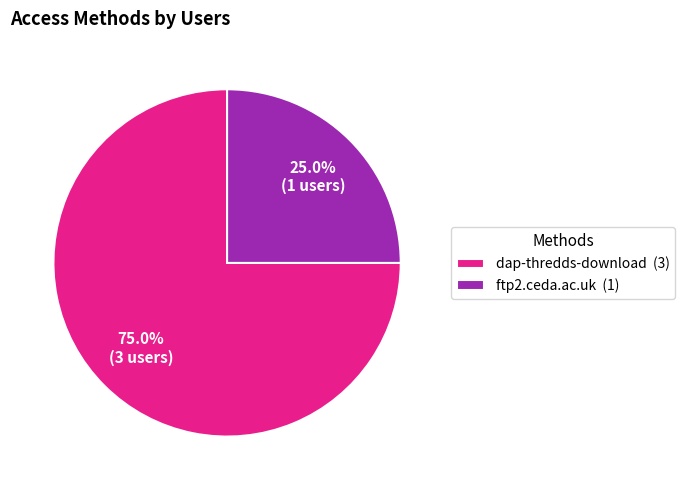

Rank the categories by value from highest to lowest.

dap-thredds-download, ftp2.ceda.ac.uk